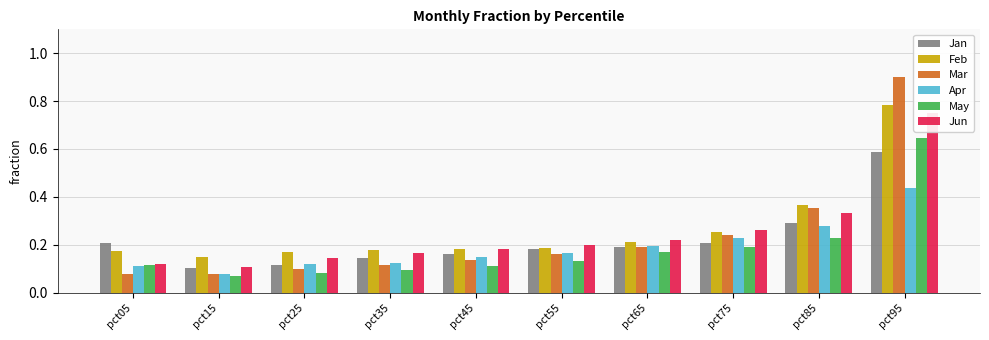

At pct05, list the series in order from largest to smallest.

Jan, Feb, Jun, May, Apr, Mar